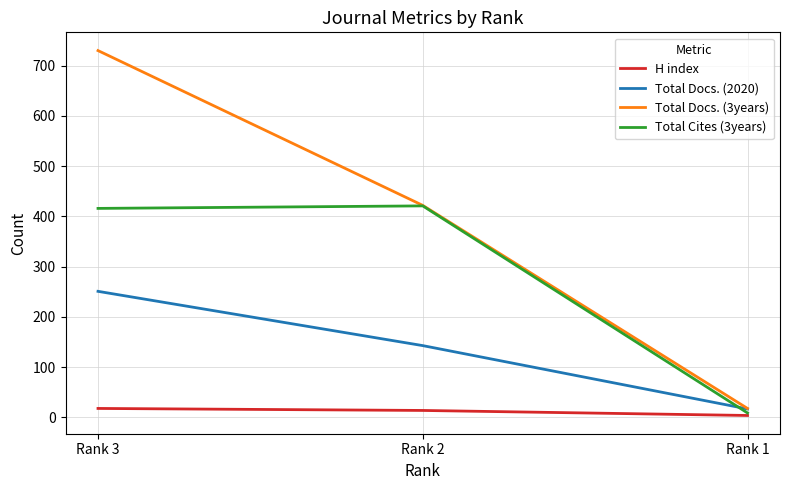

The value of H index at Rank 2 is 14. True or false?

True